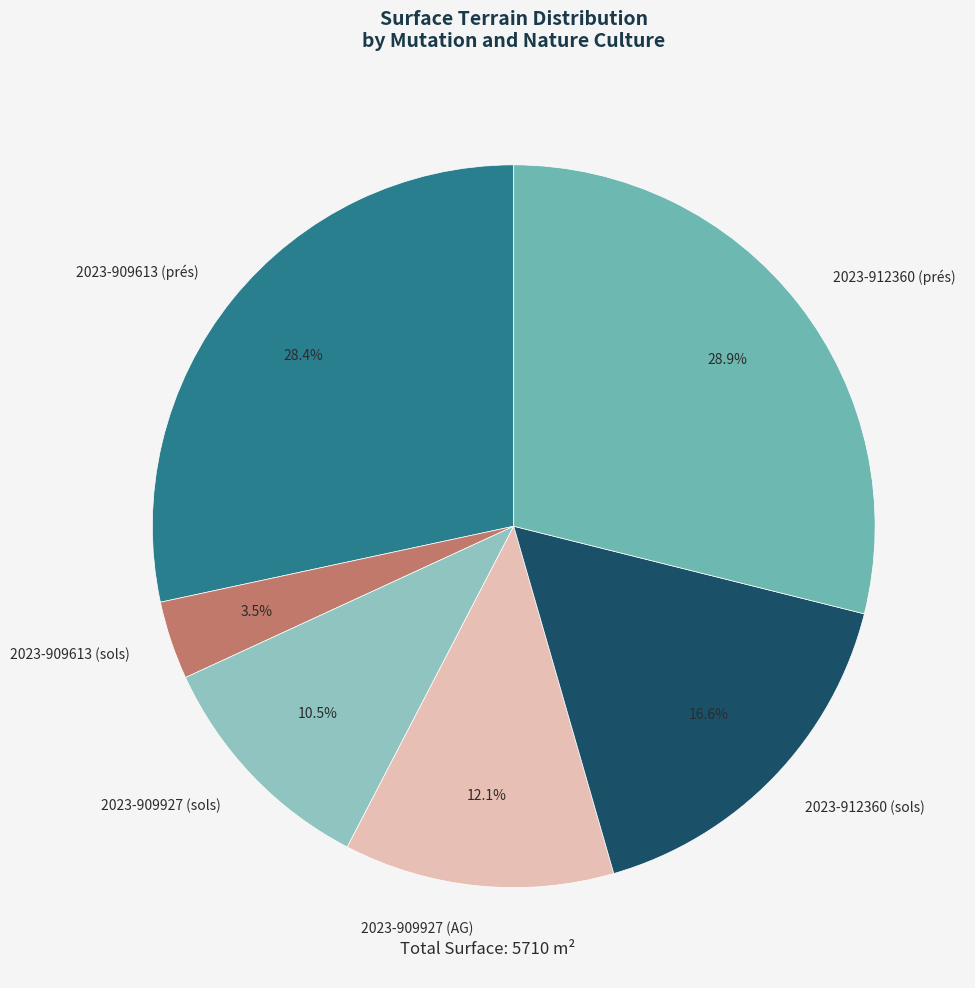

Rank the categories by value from lowest to highest.

2023-909613 (sols), 2023-909927 (sols), 2023-909927 (AG), 2023-912360 (sols), 2023-909613 (prés), 2023-912360 (prés)